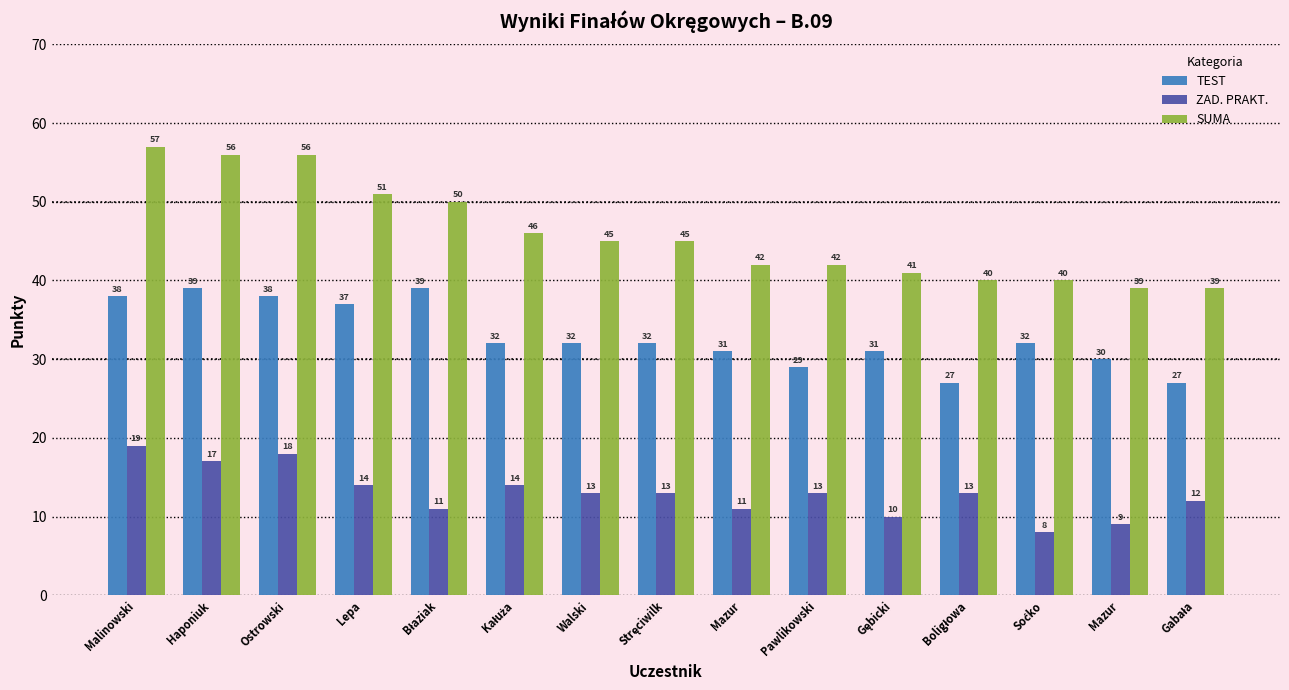

How many bars are there in each group?

3